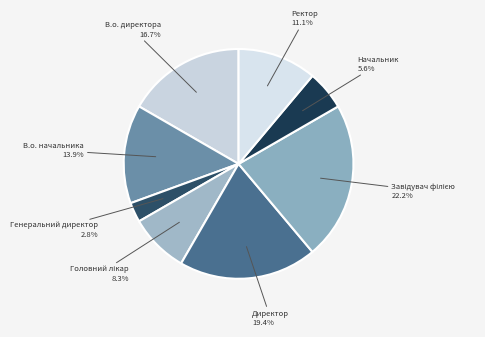

To the nearest percent, what is the difference between the largest and smallest slice percentages?

19%